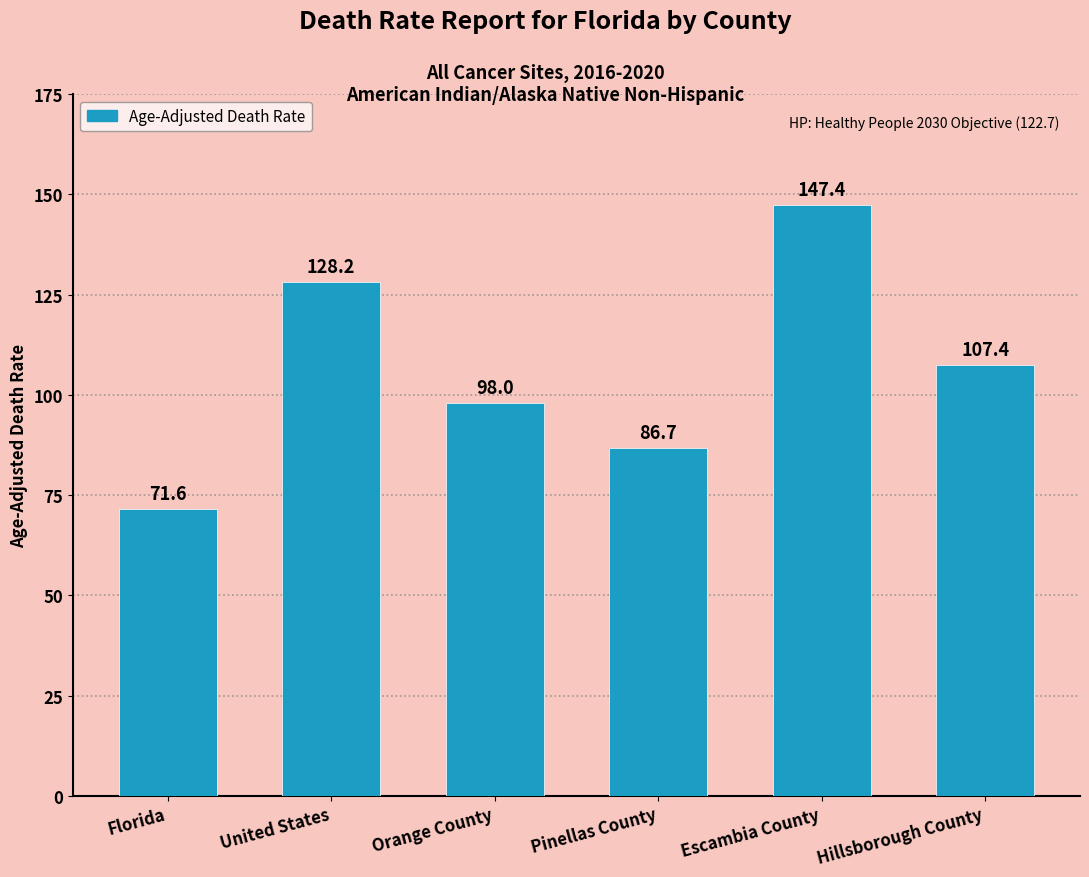

What is the greatest value displayed?

147.4